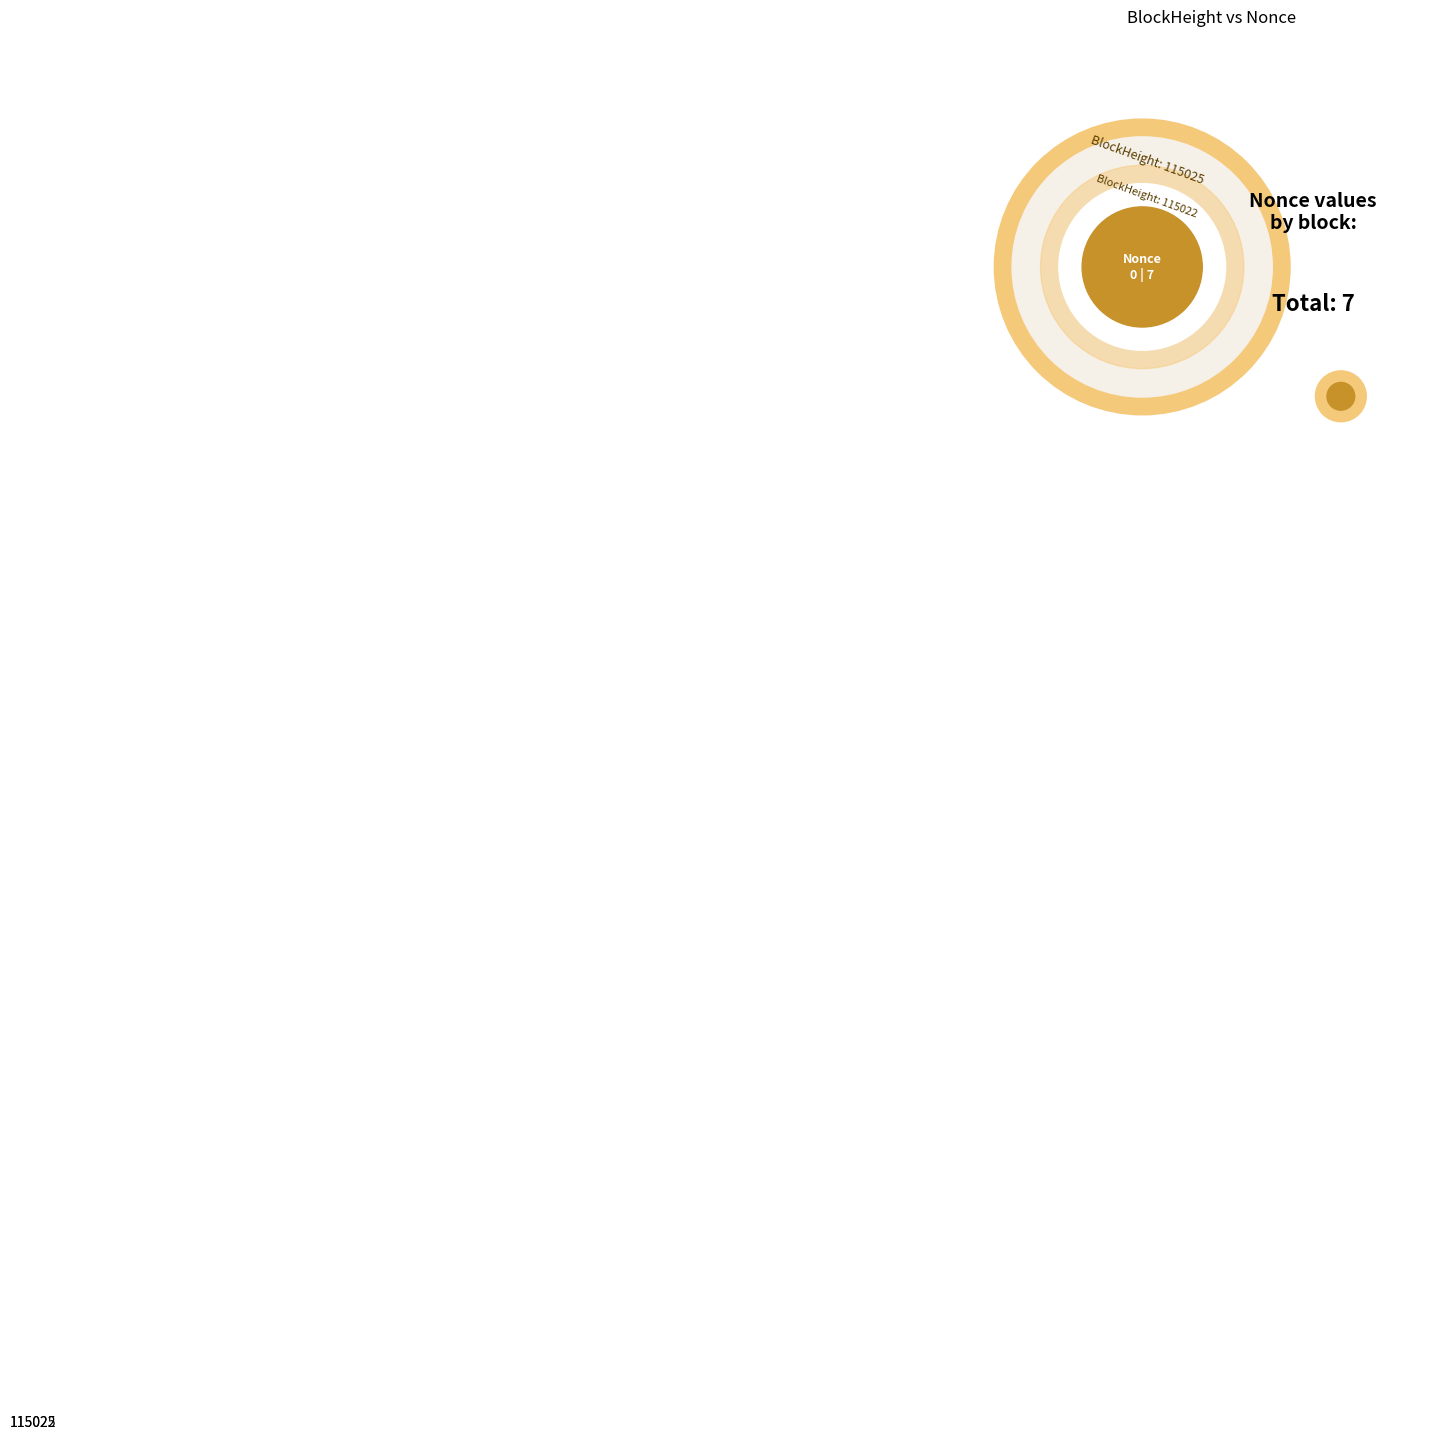

To the nearest percent, what percentage of the pie is 115022?

100%